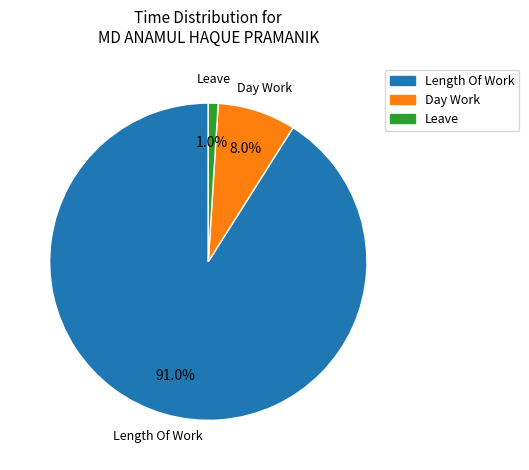

Is there a majority slice in this chart?

Yes